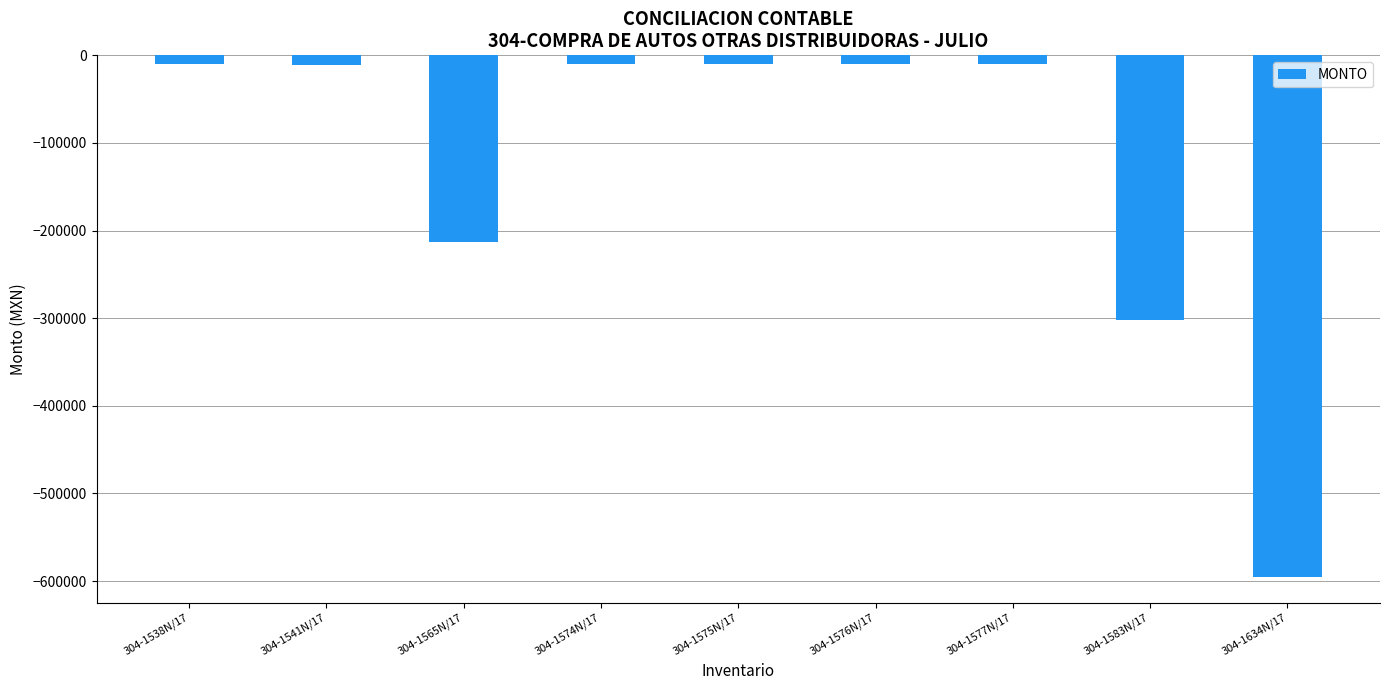

How many data points are less than -10399?

5